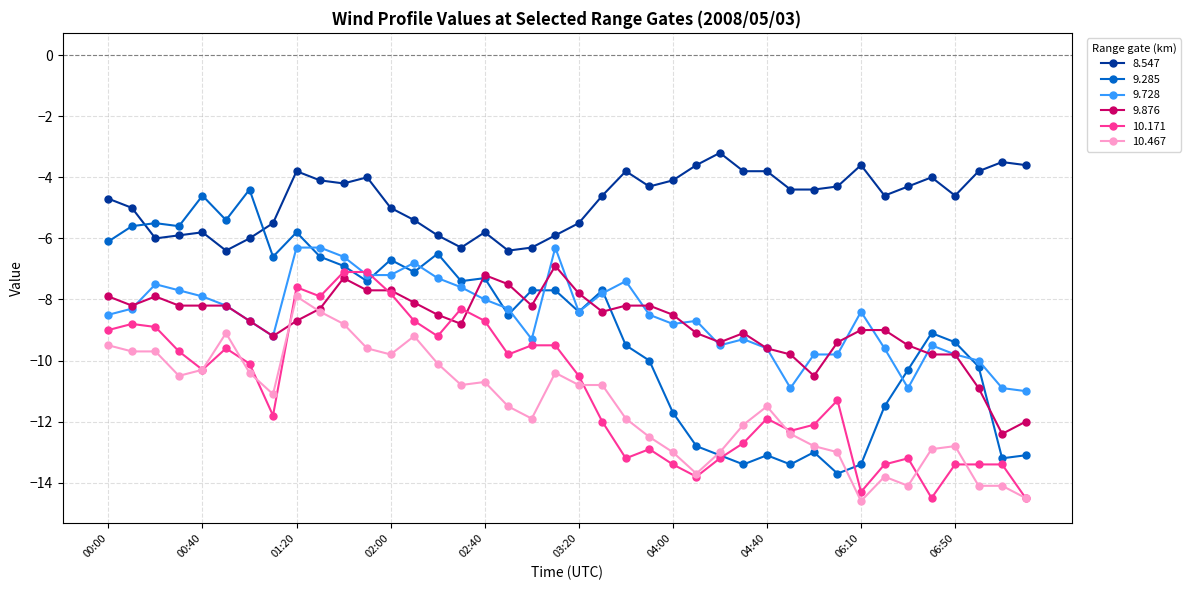

True or false: 8.547 and 9.876 cross at least once.

False